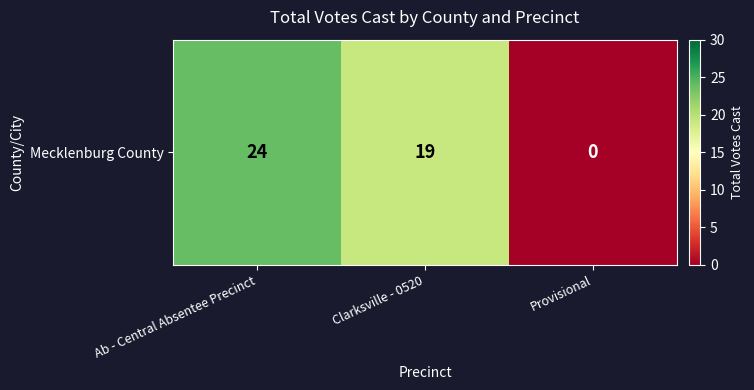

Between Ab - Central Absentee Precinct and Provisional, which is larger?

Ab - Central Absentee Precinct